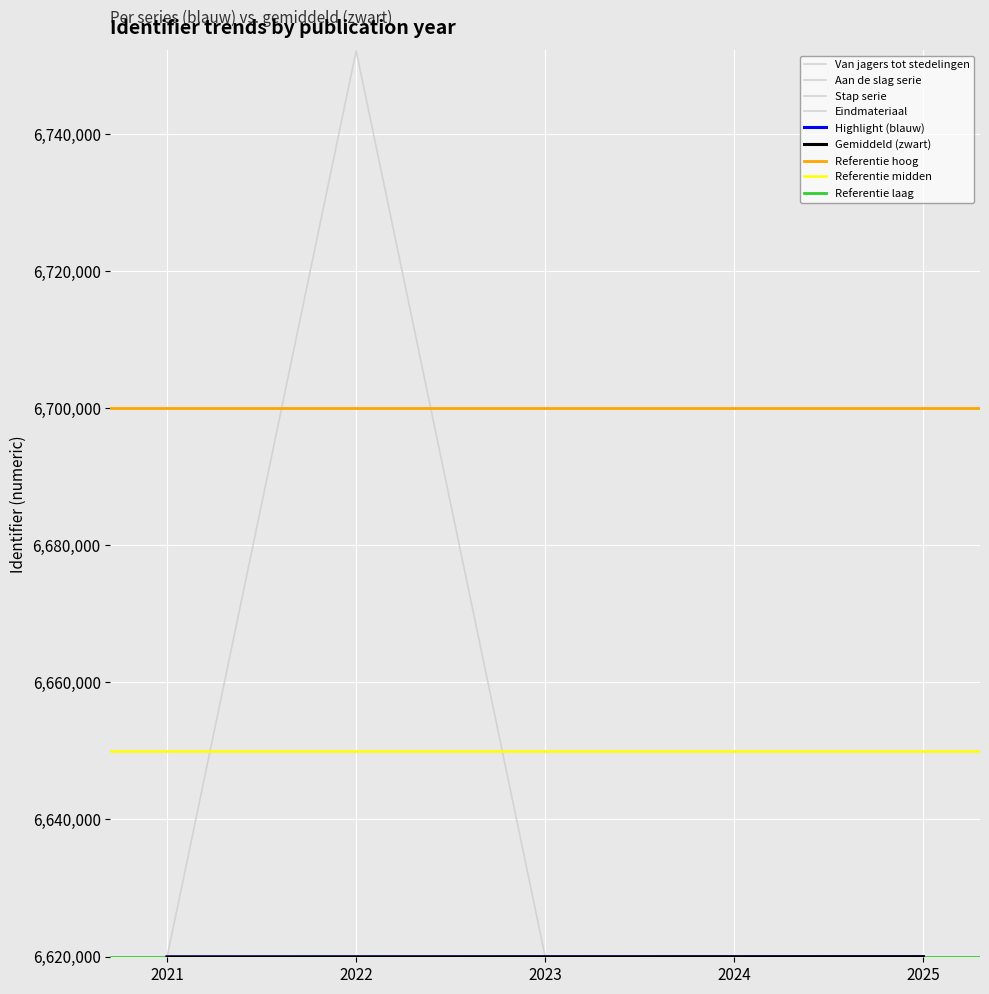

What is the difference between the second highest and second lowest values in the Highlight (blauw) series?

12